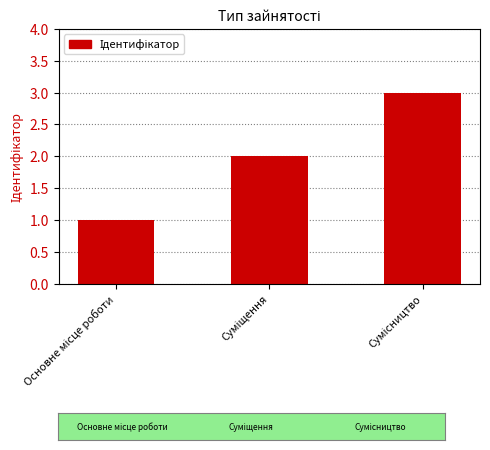

What is the maximum value shown in the chart?

3